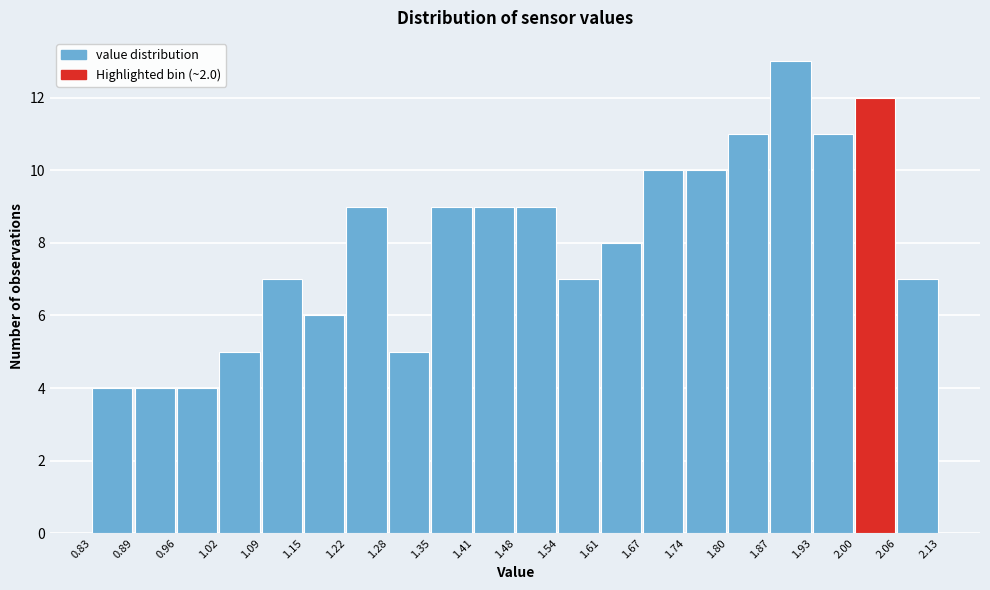

Reading left to right, transcribe this chart: for each bar, give the range it covers on the x-axis and its height. The values are not printed on the chart, so give them approximately, as read against the axis.

0.83 to 0.89: 4
0.89 to 0.96: 4
0.96 to 1.02: 4
1.02 to 1.09: 5
1.09 to 1.15: 7
1.15 to 1.22: 6
1.22 to 1.28: 9
1.28 to 1.35: 5
1.35 to 1.41: 9
1.41 to 1.48: 9
1.48 to 1.54: 9
1.54 to 1.61: 7
1.61 to 1.67: 8
1.67 to 1.74: 10
1.74 to 1.80: 10
1.80 to 1.87: 11
1.87 to 1.93: 13
1.93 to 2.00: 11
2.00 to 2.06: 12
2.06 to 2.13: 7